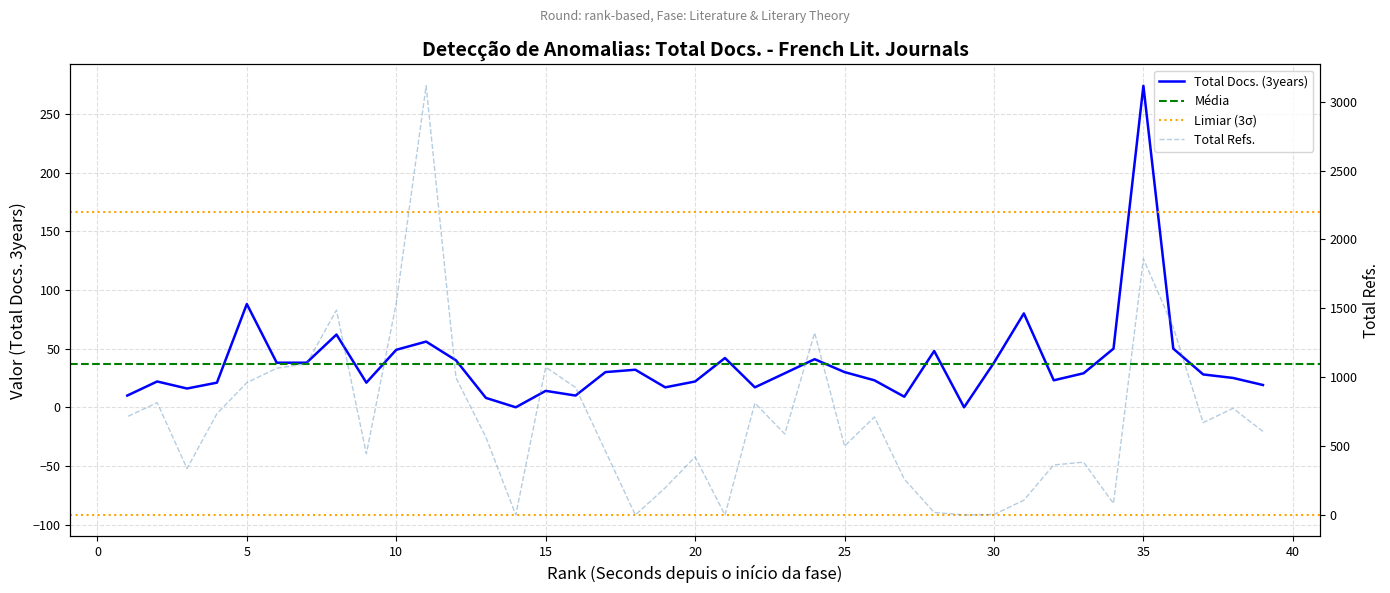

At which label does Total Docs. (3years) reach its minimum?

29